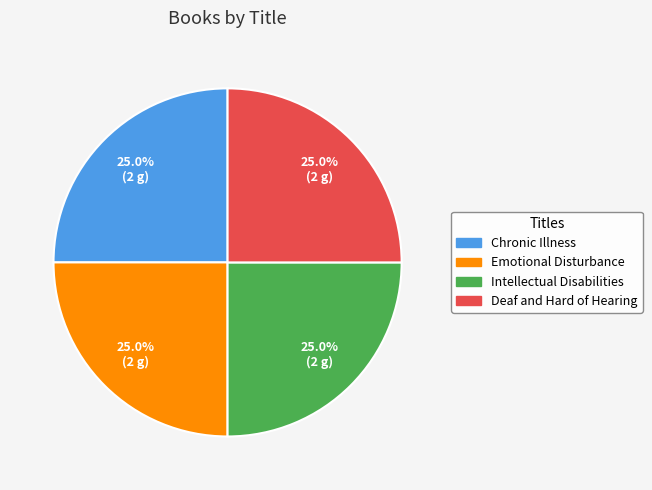

What percentage is NOT represented by Emotional Disturbance?

75.0%